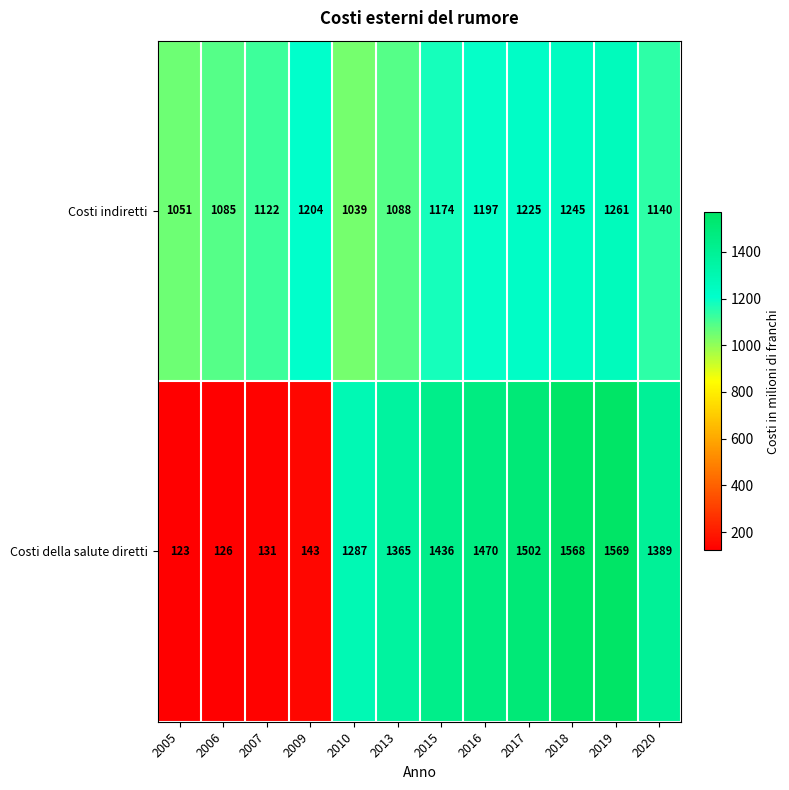

Reading left to right, list all the values displayed in this chart.

Costi indiretti: 1051	1085	1122	1204	1039	1088	1174	1197	1225	1245	1261	1140
Costi della salute diretti: 123	126	131	143	1287	1365	1436	1470	1502	1568	1569	1389